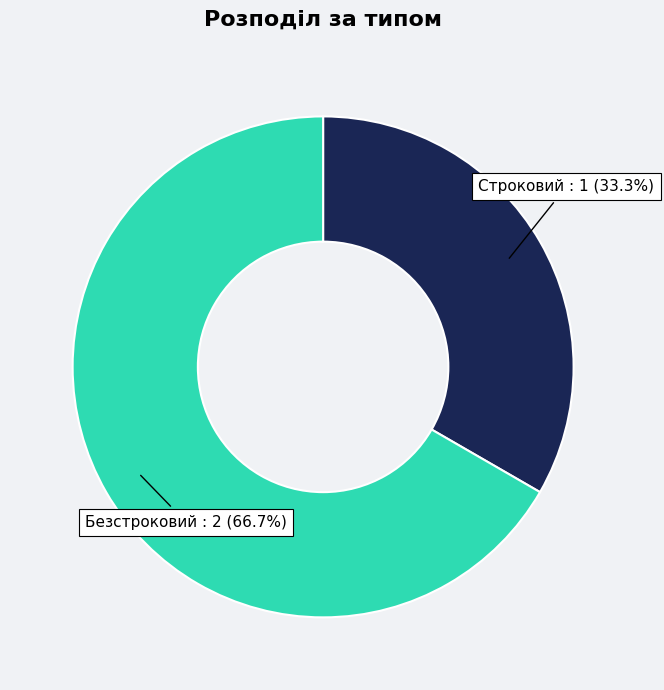

Do Строковий and Безстроковий together represent more than half of the pie?

Yes